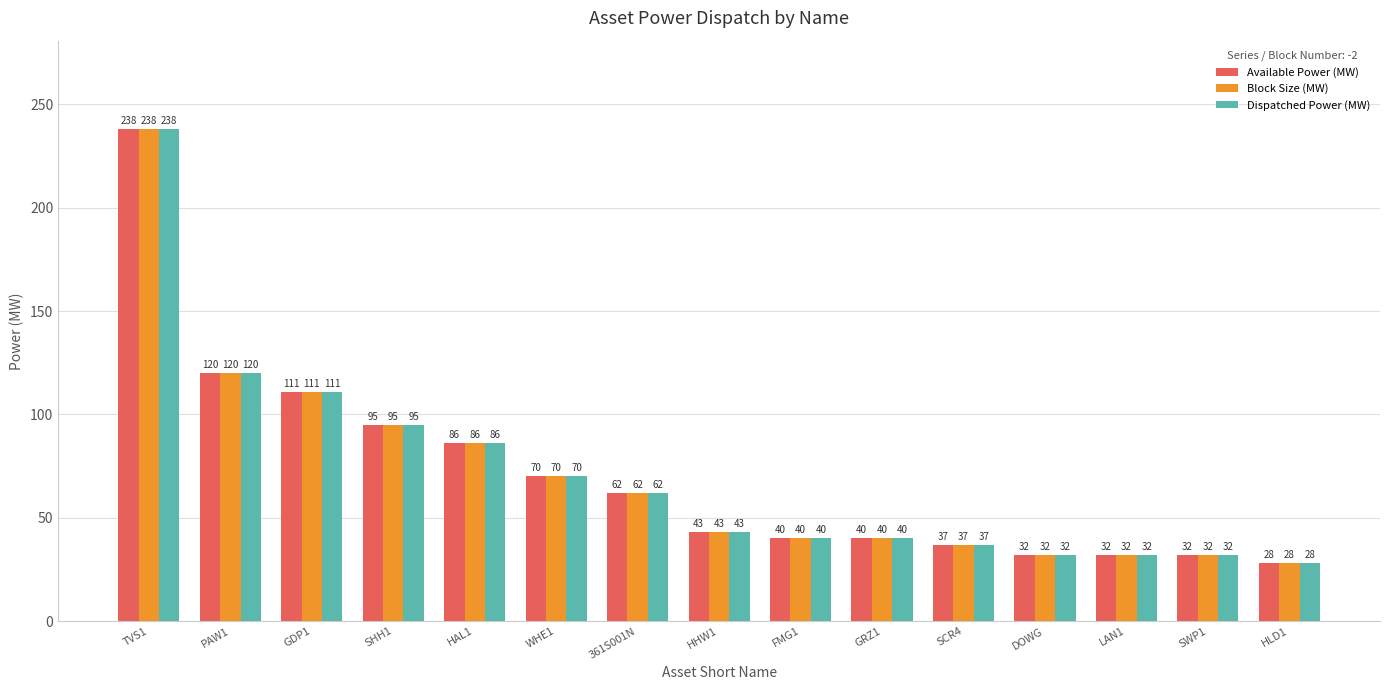

Is the value of Dispatched Power (MW) at WHE1 greater than the value of Block Size (MW) at SHH1?

No